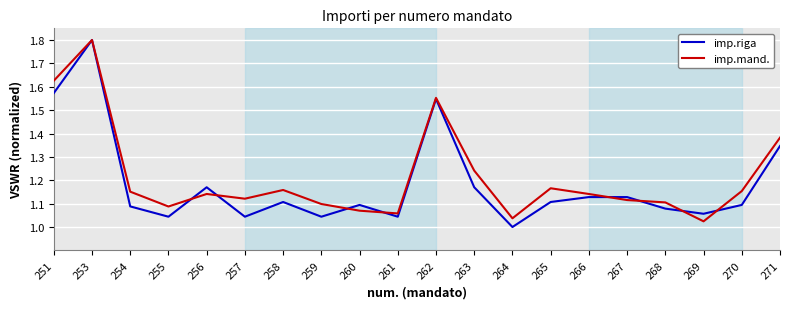

True or false: imp.riga has more than 1 points higher than both neighbors.

True